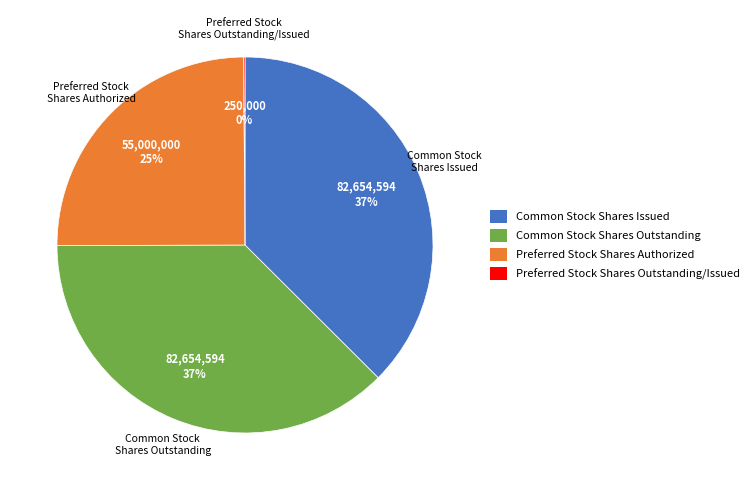

What percentage is the Common Stock Shares Issued slice, to the nearest percent?

37%